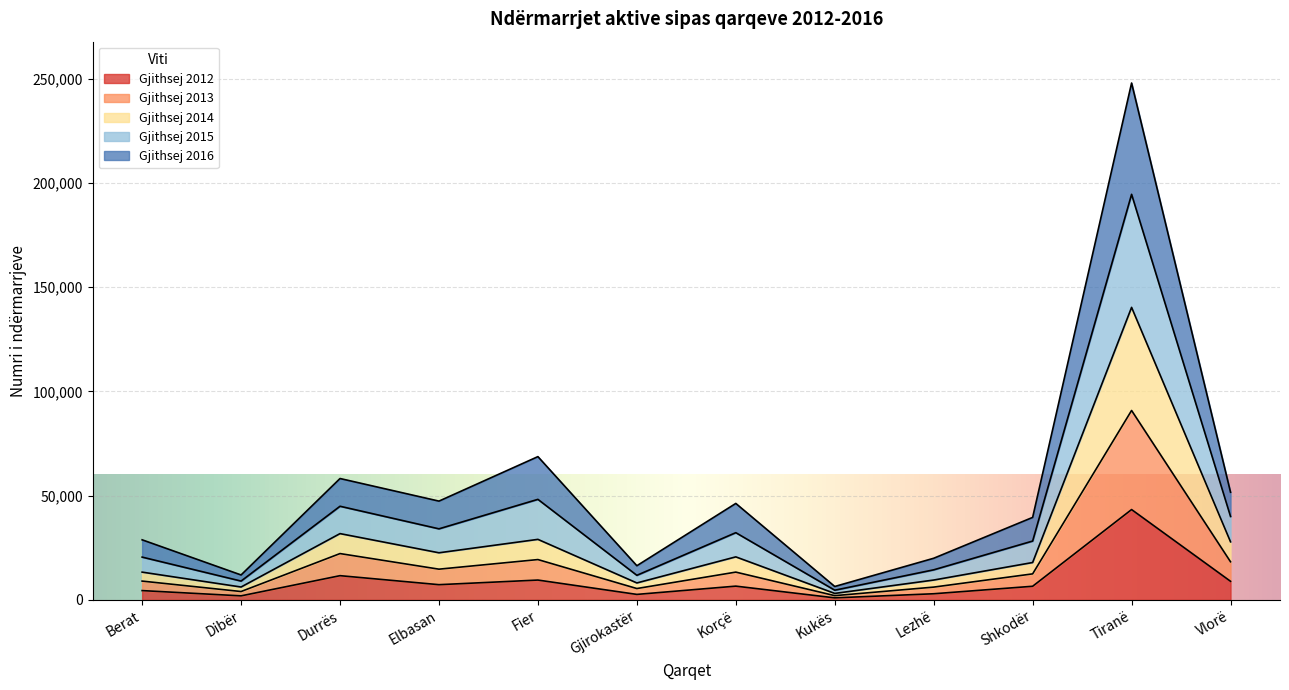

At which category is the sum across all series the highest?

Tiranë